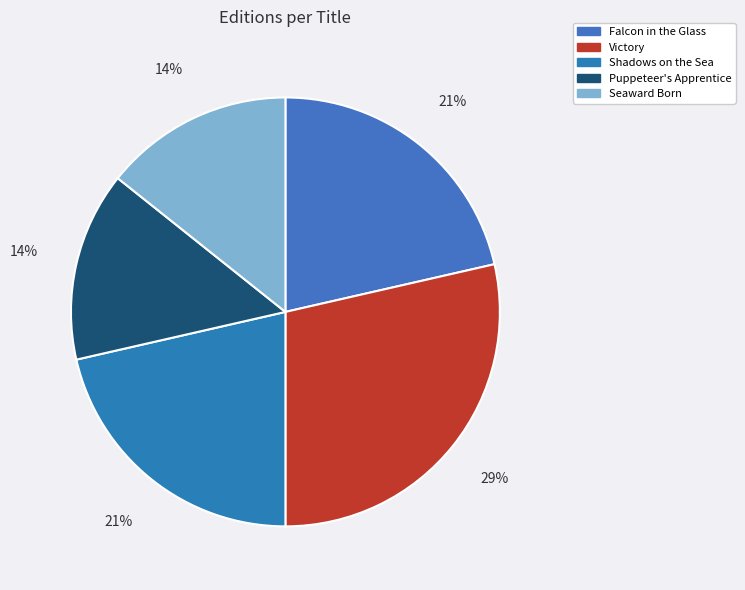

To the nearest percent, what portion does Victory represent?

29%